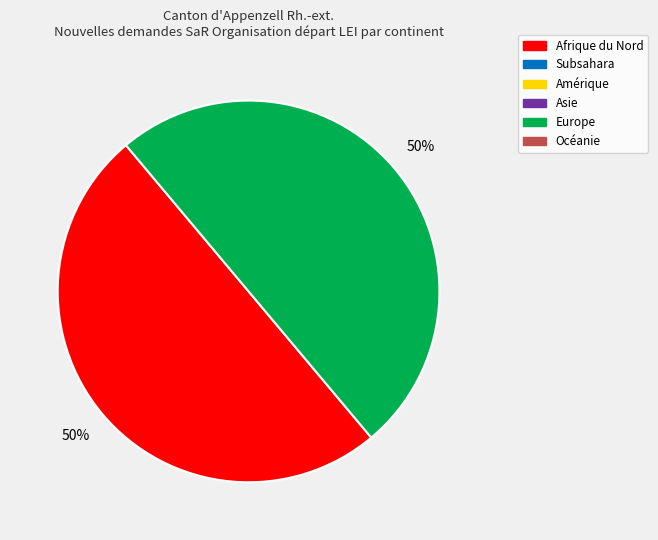

Is there a majority slice in this chart?

No